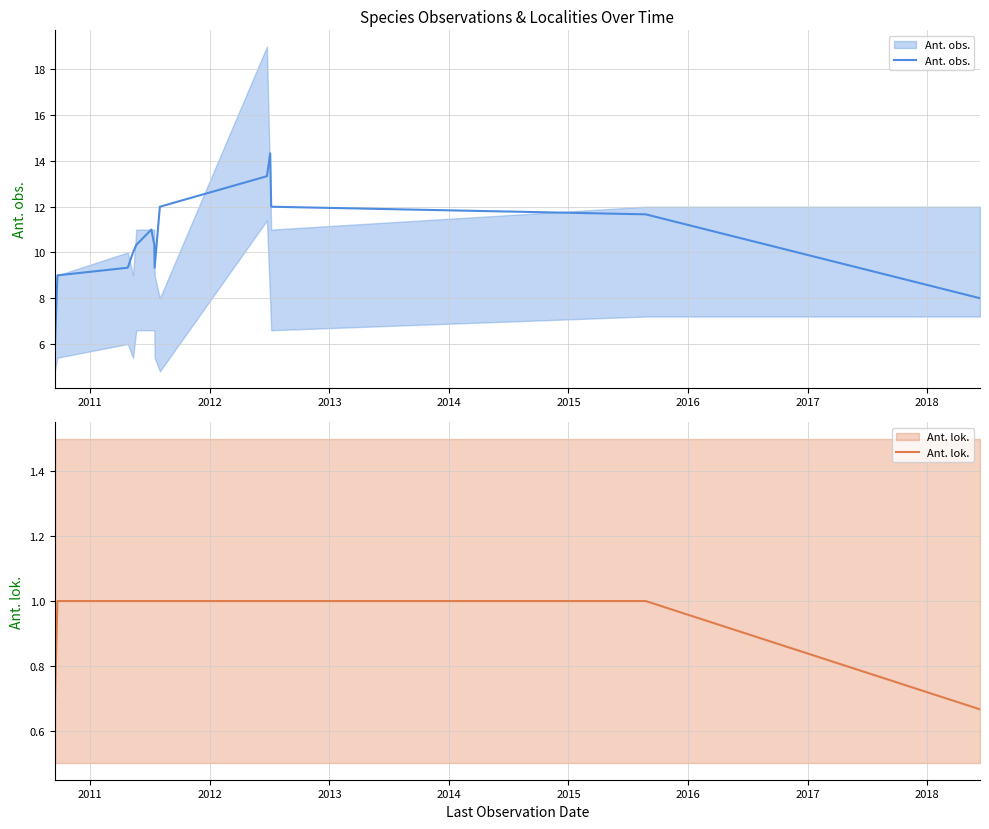

The Ant. lok. series shows 0.3 at 10. True or false?

False